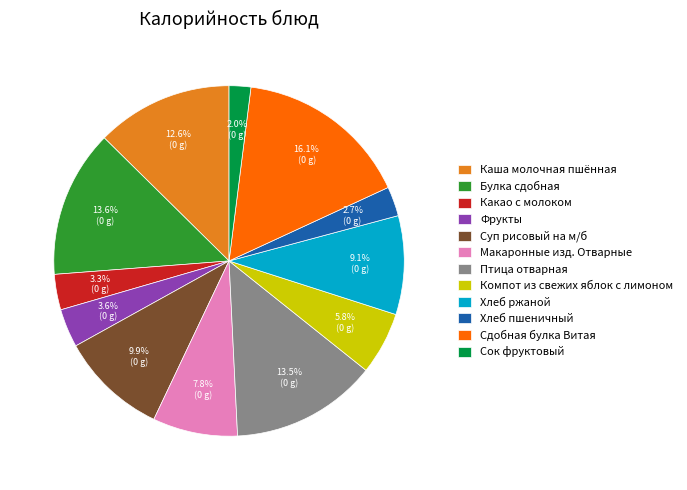

What percentage is the Хлеб пшеничный slice, to the nearest percent?

3%